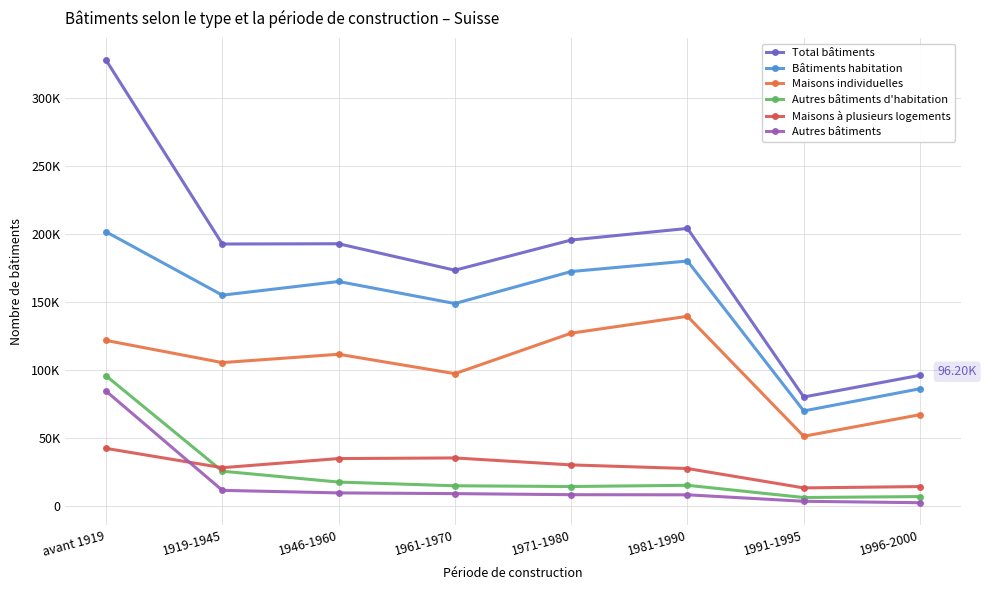

True or false: Bâtiments habitation and Maisons à plusieurs logements cross at least once.

False